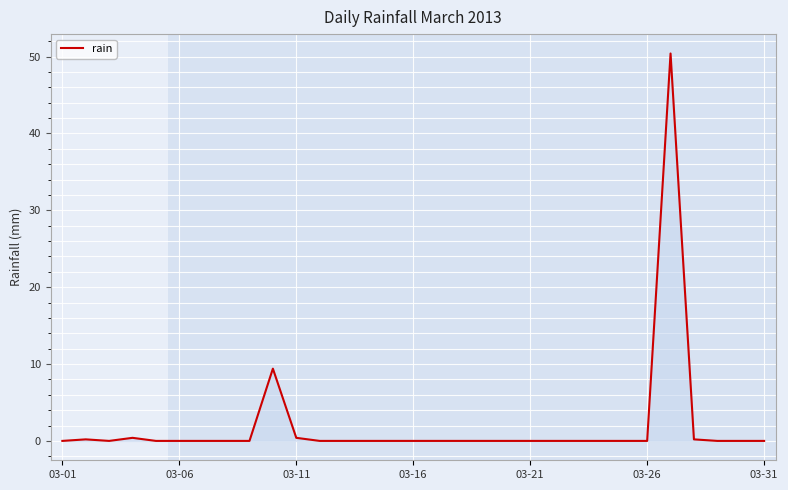

What is the greatest value displayed?

50.4